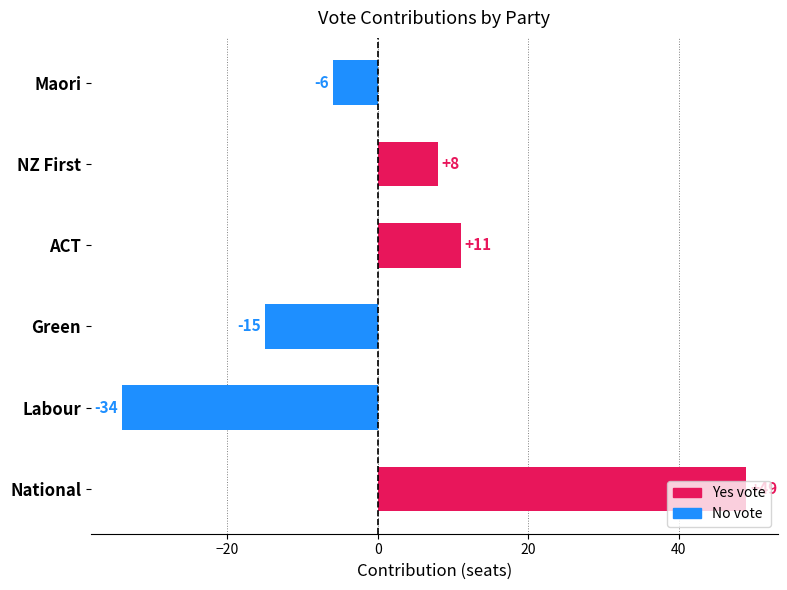

How many bars are there in total?

6